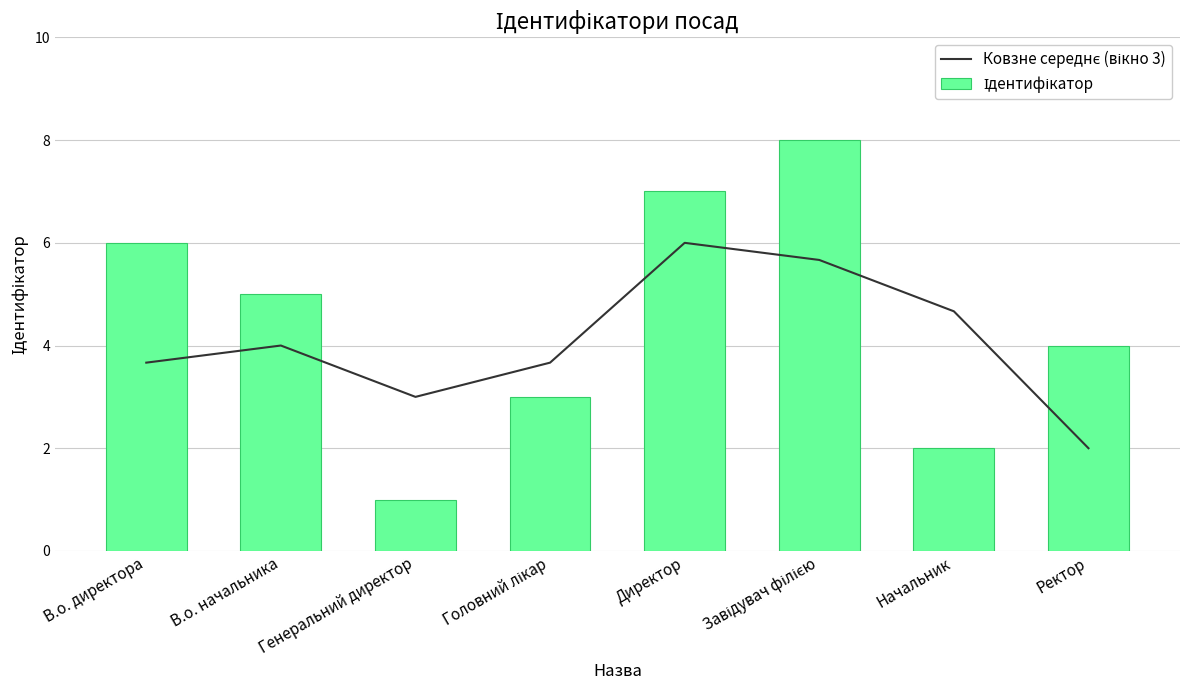

How many values in the Ковзне середнє (вікно 3) series are below 4?

4